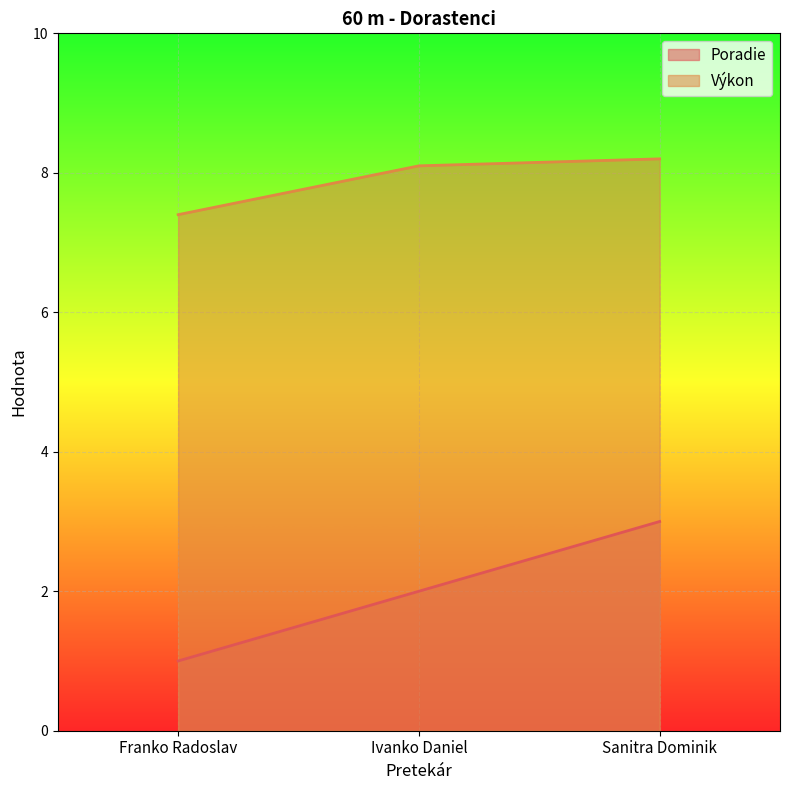

At which label does Výkon reach its peak?

Sanitra Dominik